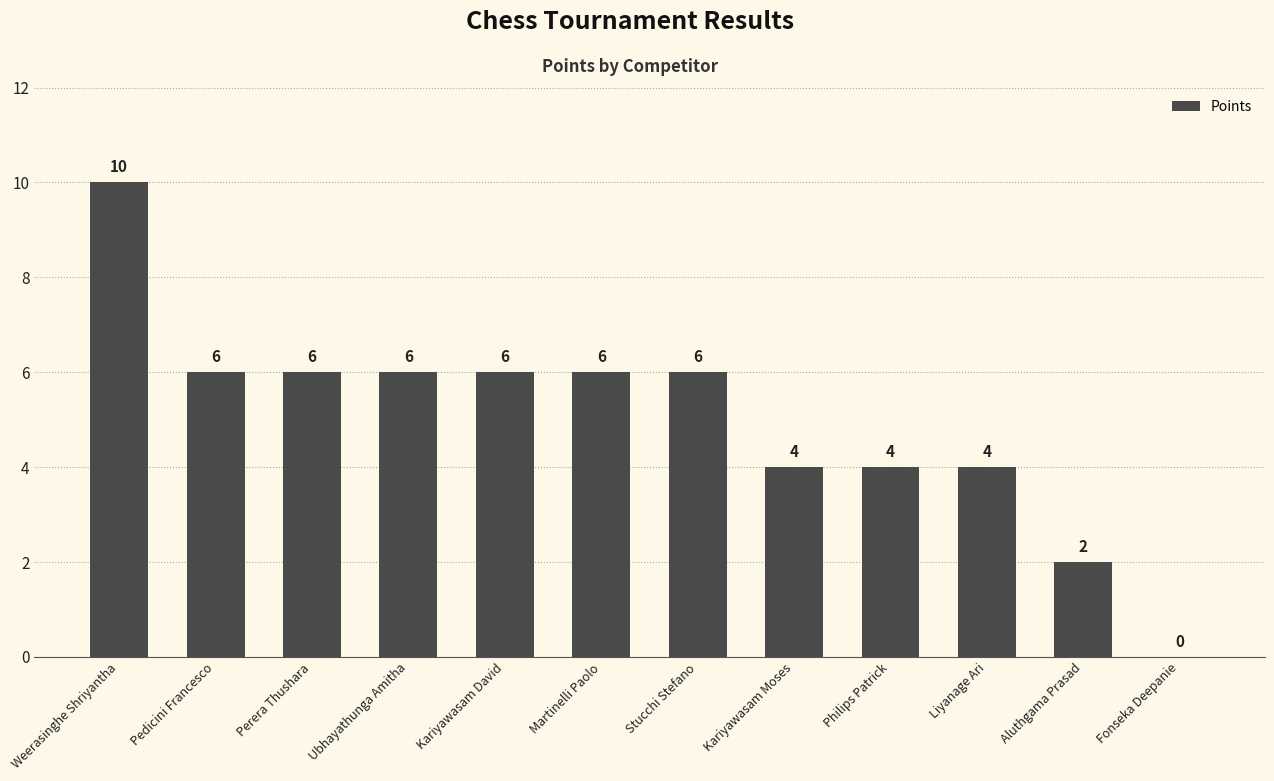

What is the maximum value shown in the chart?

10